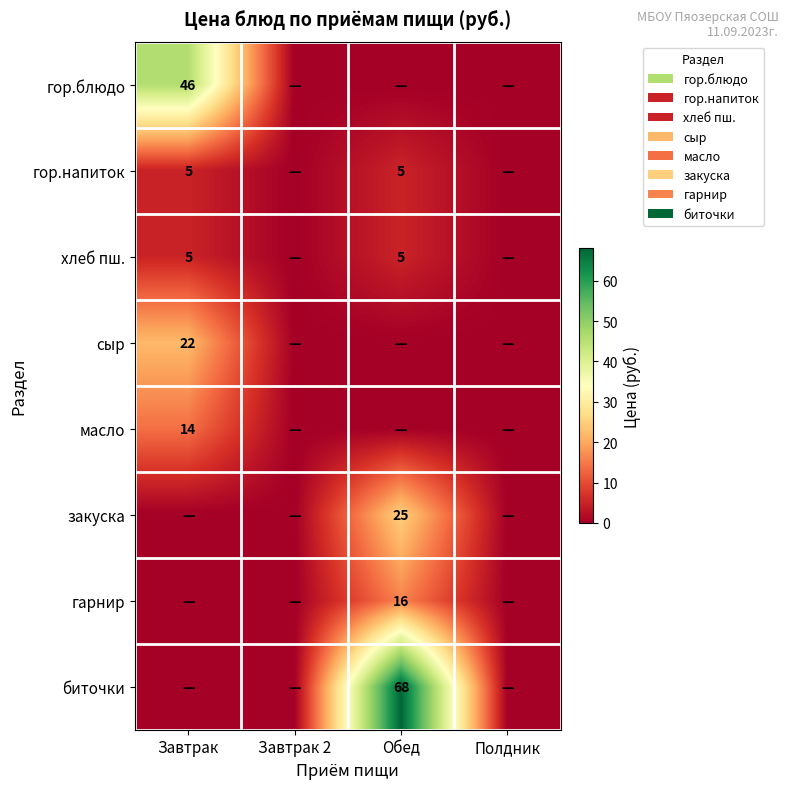

Is it true that масло equals 20 at Завтрак?

False